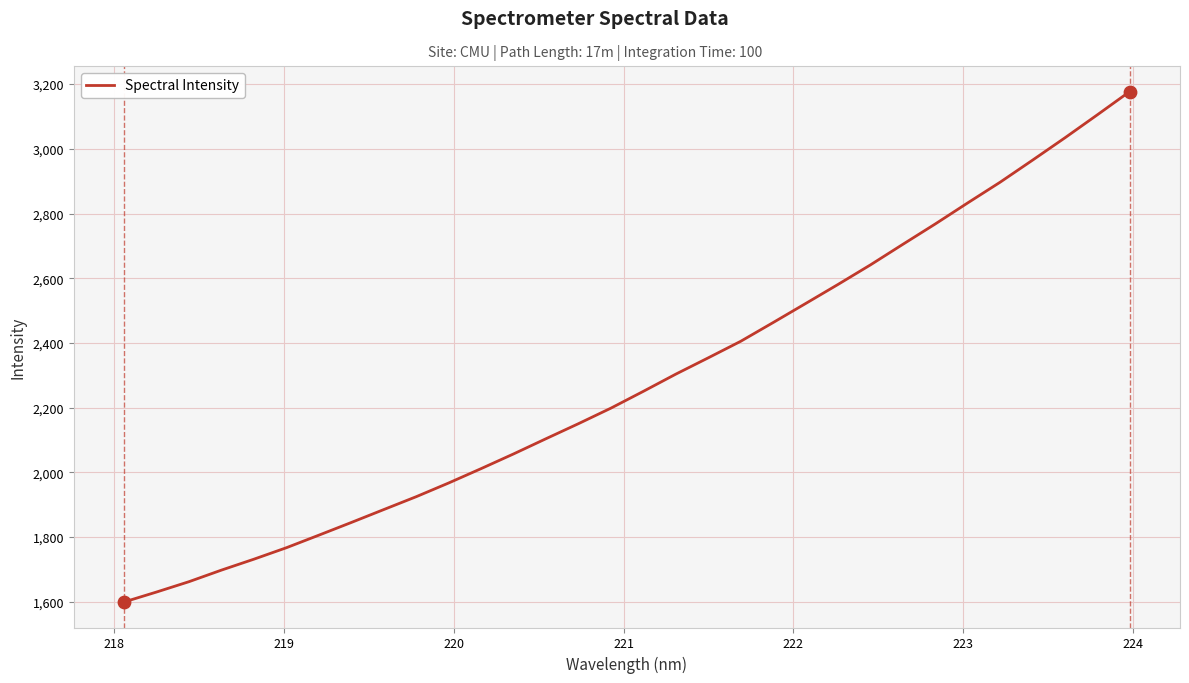

What is the smallest value displayed?

1599.6